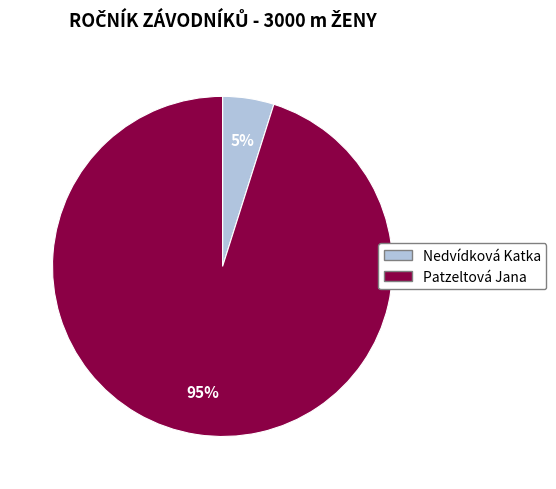

To the nearest percent, what is the difference between the Nedvídková Katka and Patzeltová Jana slice percentages?

90%